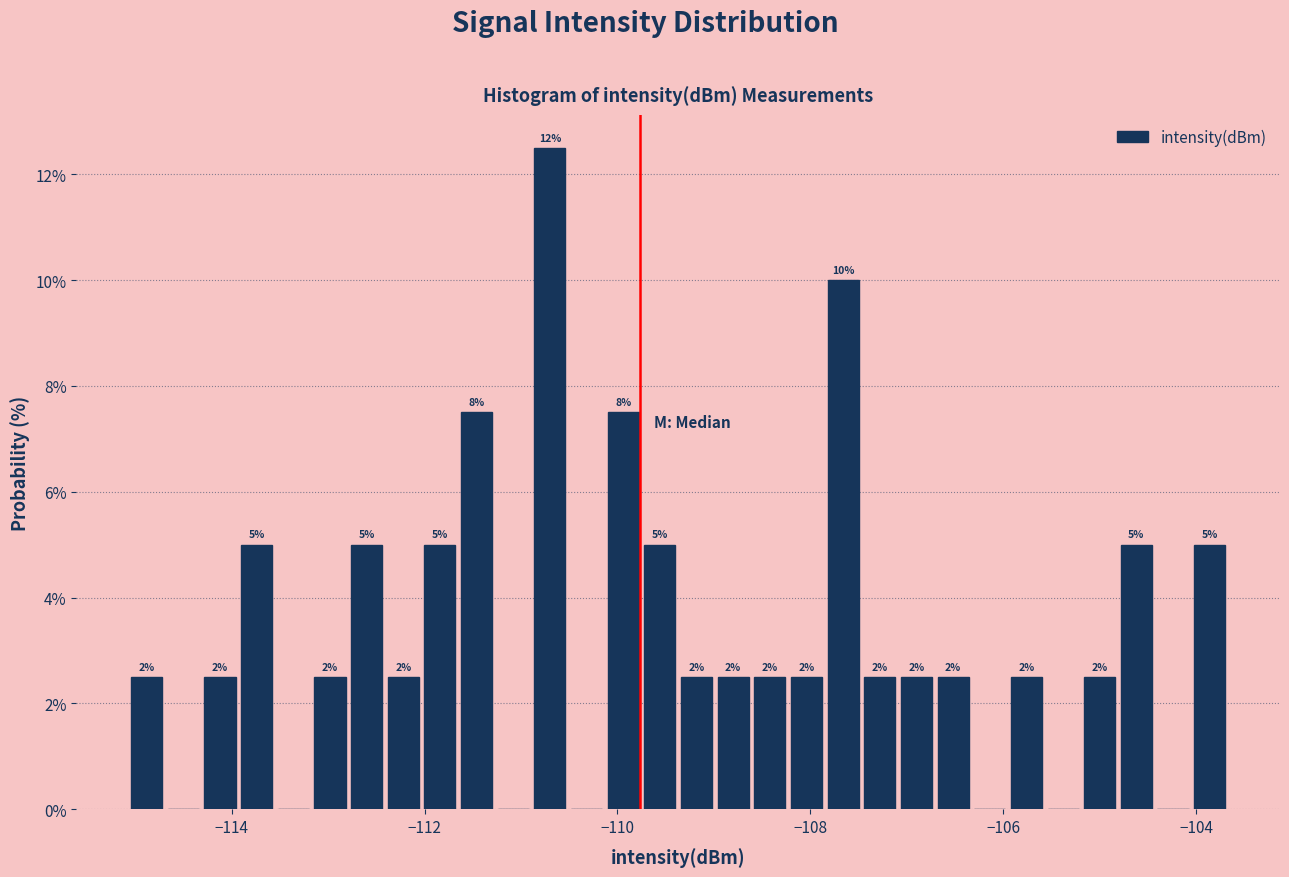

Read against the x-axis, roughly where is the centre of the tallest bar?

-110.8